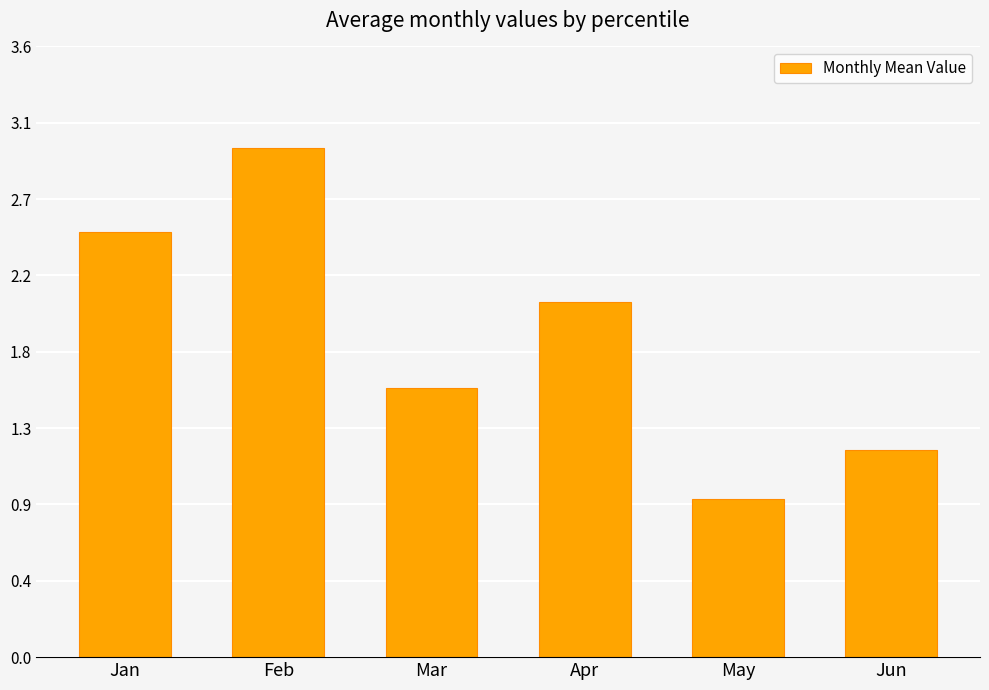

Are the bars grouped side by side (vs. stacked)?

No